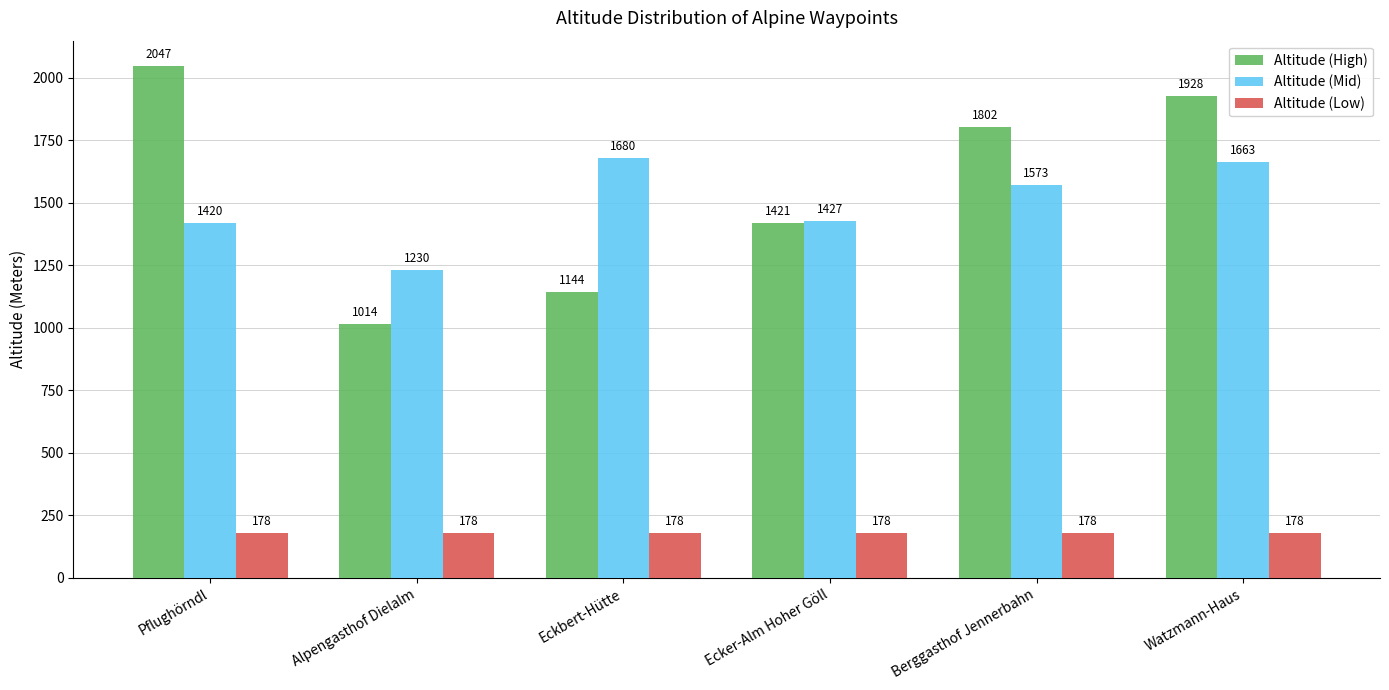

Where does the Altitude (Mid) series first go above 1573?

Eckbert-Hütte